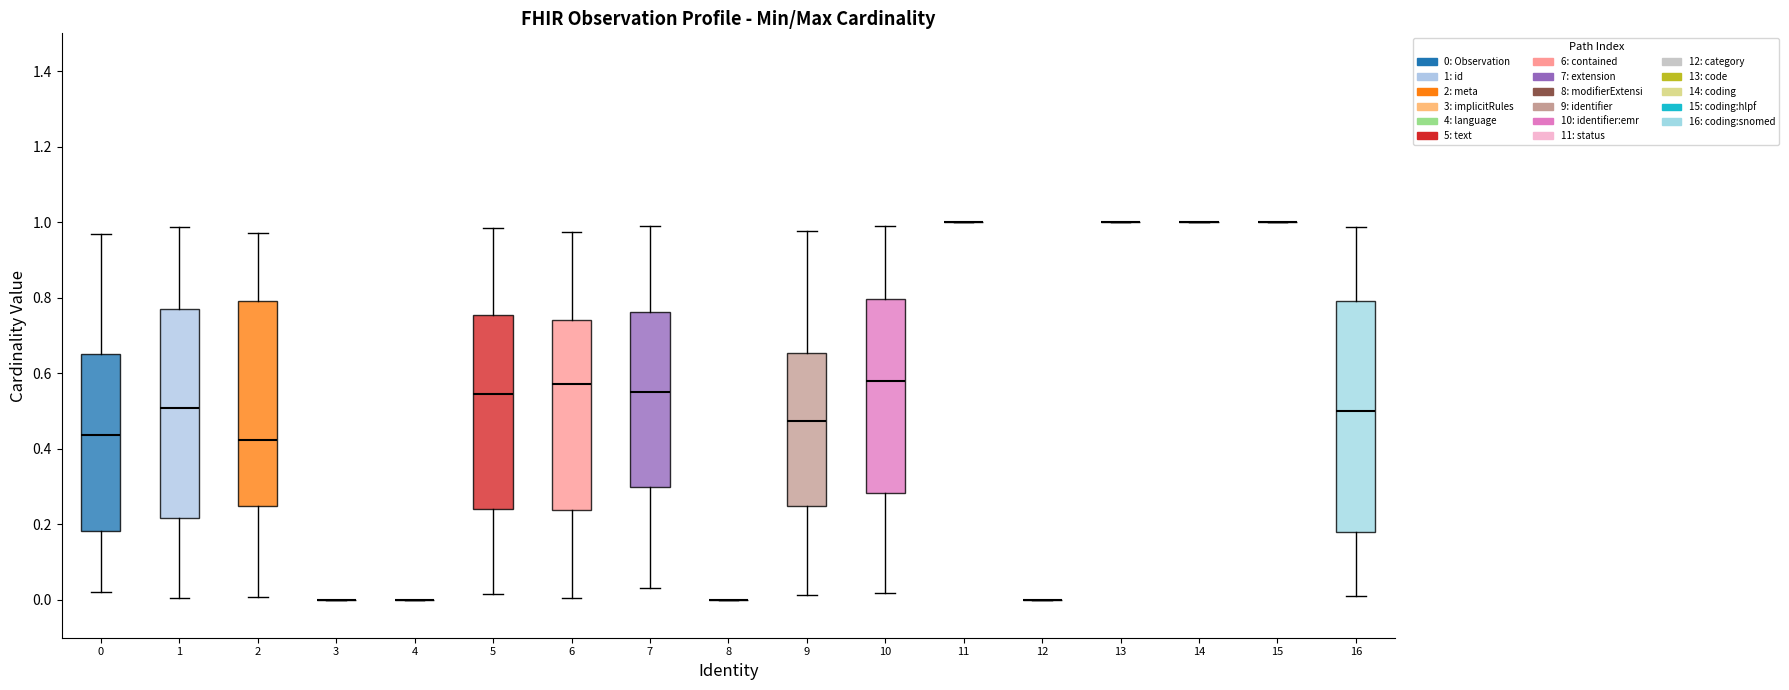

Which box is the tallest, from its lower edge to its upper edge?

16